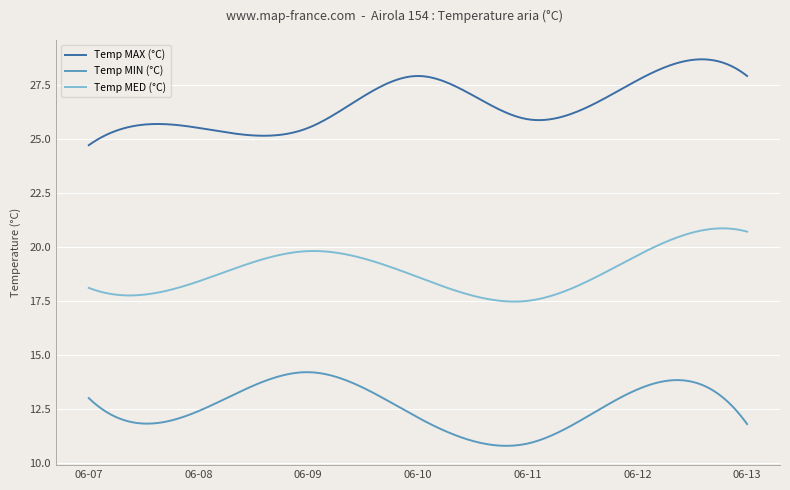

What is the difference between the maximum and minimum values in the Temp MED (°C) series?

3.4